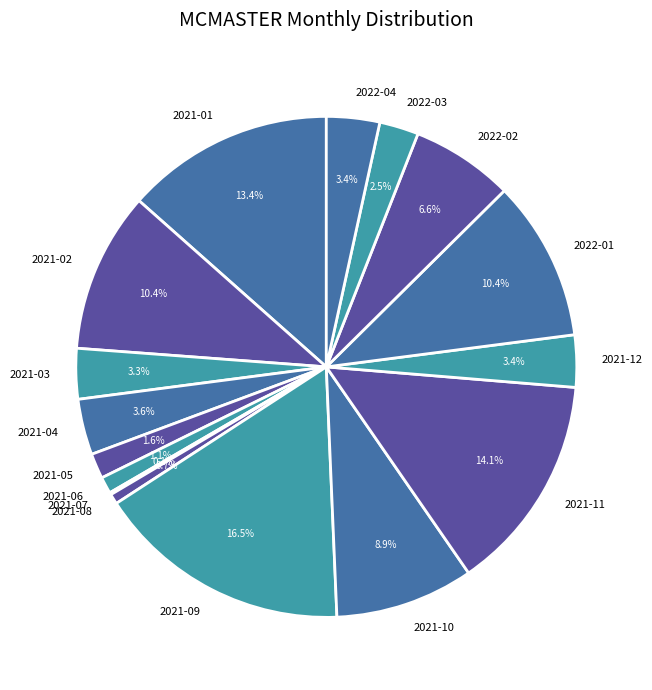

Which slice is the largest?

2021-09